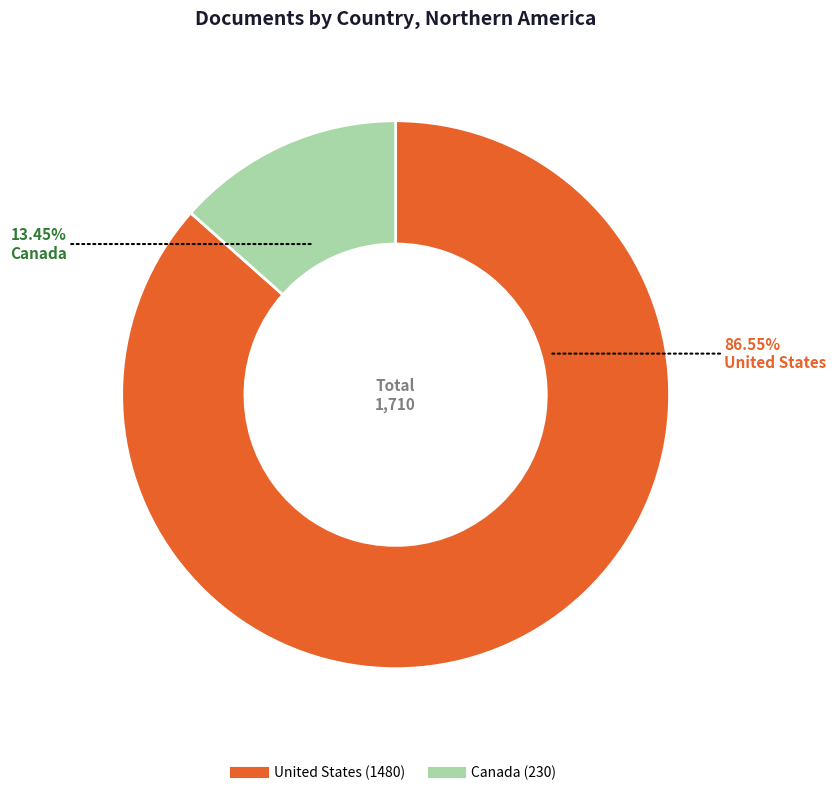

Which category has the smallest portion of the pie?

Canada